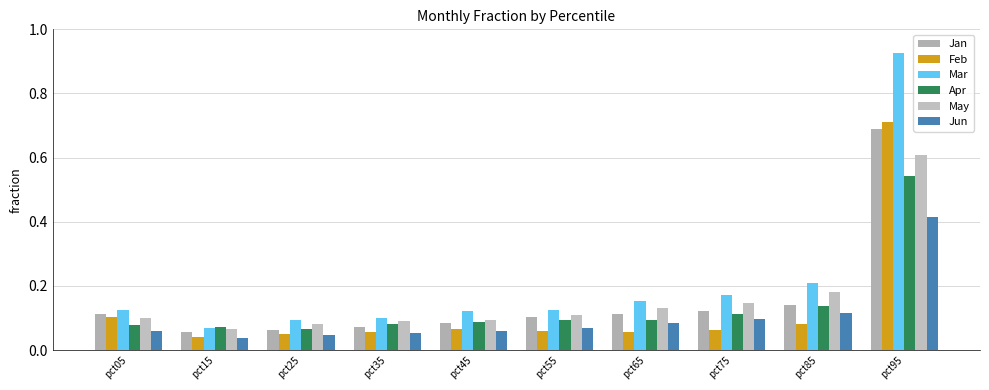

Reading left to right, what are all the values shown in this chart?

Jan: pct05=0.1	pct15=0.1	pct25=0.1	pct35=0.1	pct45=0.1	pct55=0.1	pct65=0.1	pct75=0.1	pct85=0.1	pct95=0.7
Feb: pct05=0.1	pct15=0.0	pct25=0.1	pct35=0.1	pct45=0.1	pct55=0.1	pct65=0.1	pct75=0.1	pct85=0.1	pct95=0.7
Mar: pct05=0.1	pct15=0.1	pct25=0.1	pct35=0.1	pct45=0.1	pct55=0.1	pct65=0.2	pct75=0.2	pct85=0.2	pct95=0.9
Apr: pct05=0.1	pct15=0.1	pct25=0.1	pct35=0.1	pct45=0.1	pct55=0.1	pct65=0.1	pct75=0.1	pct85=0.1	pct95=0.5
May: pct05=0.1	pct15=0.1	pct25=0.1	pct35=0.1	pct45=0.1	pct55=0.1	pct65=0.1	pct75=0.1	pct85=0.2	pct95=0.6
Jun: pct05=0.1	pct15=0.0	pct25=0.0	pct35=0.1	pct45=0.1	pct55=0.1	pct65=0.1	pct75=0.1	pct85=0.1	pct95=0.4